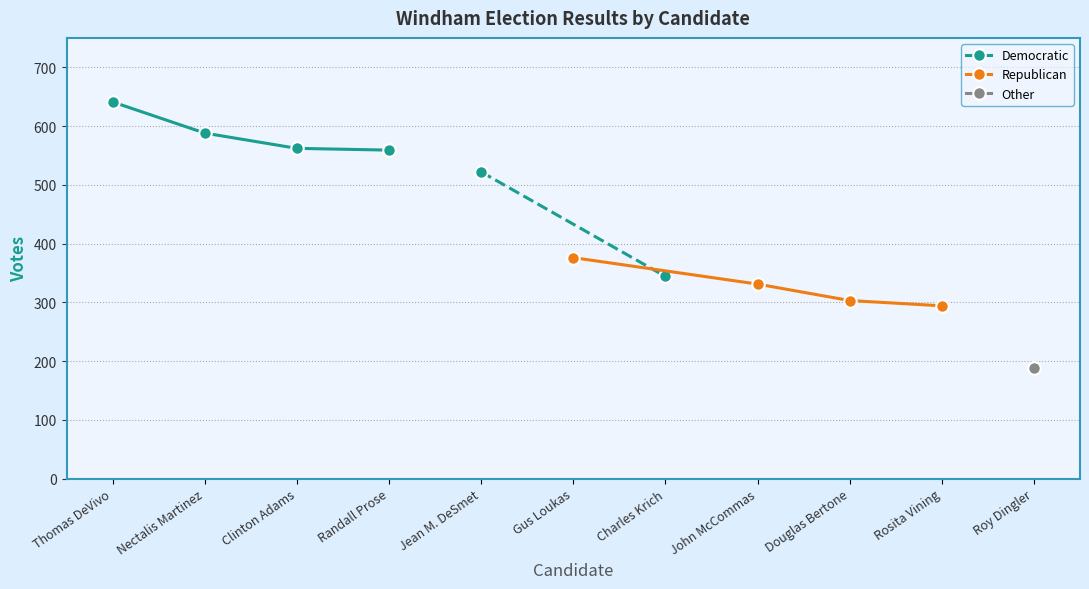

Is this an area chart (filled region under the line)?

No